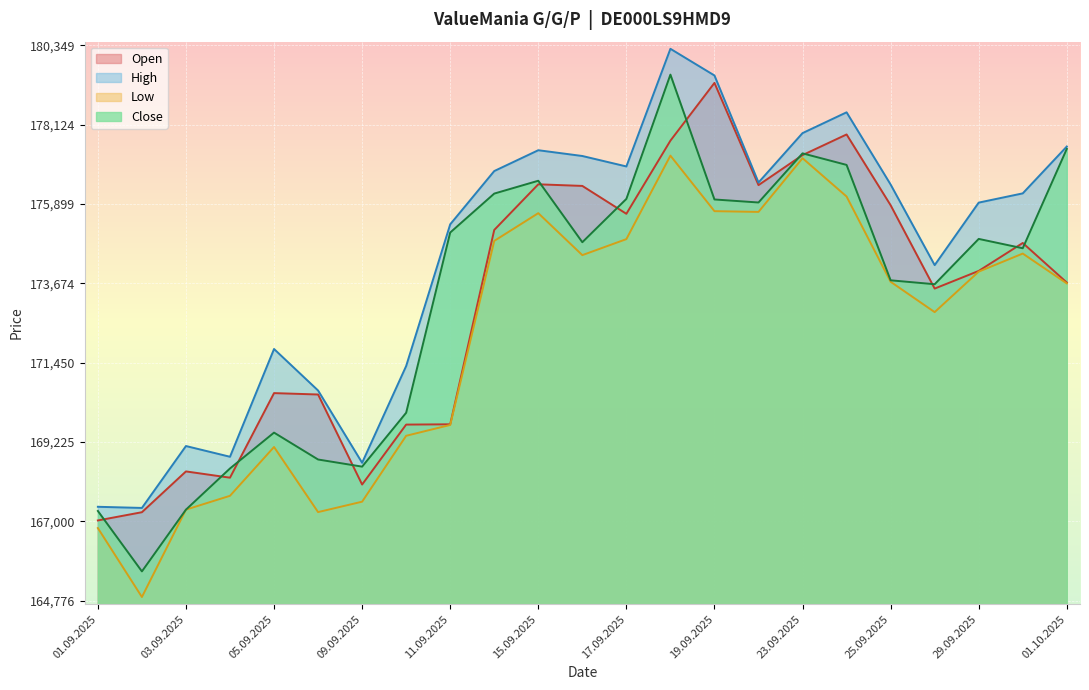

Reading left to right, what are all the values shown in this chart?

Open: 167023	167254	168398	168222	170594	170555	168030	169711	169719	175169	176449	176404	175622	177673	179293	176427	177268	177847	175862	173525	174020	174804	173695
High: 167406	167374	169110	168809	171831	170667	168640	171354	175327	176821	177405	177243	176950	180249	179501	176499	177885	178468	176443	174183	175936	176195	177509
Low: 166809	164876	167326	167714	169083	167257	167549	169397	169701	174862	175640	174463	174912	177253	175696	175675	177181	176107	173716	172865	174000	174507	173670
Close: 167289	165594	167326	168481	169486	168732	168532	170043	175097	176189	176549	174825	176040	179525	176024	175939	177317	176993	173757	173647	174918	174656	177442